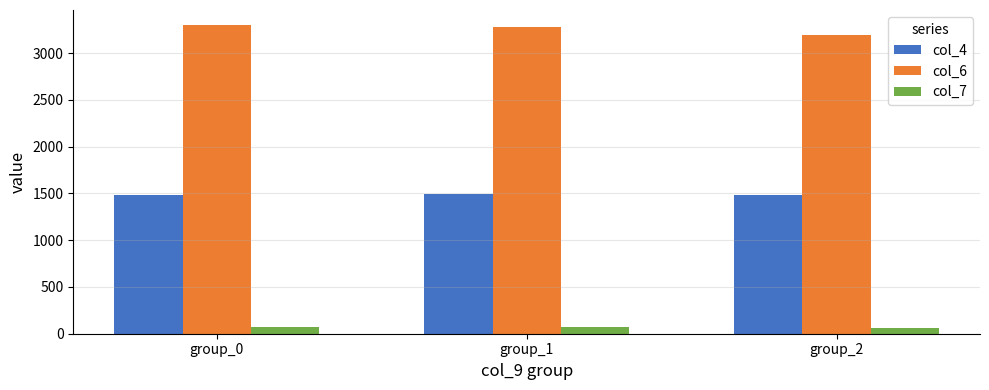

True or false: col_4 has a value of 1478.3 at group_0.

True